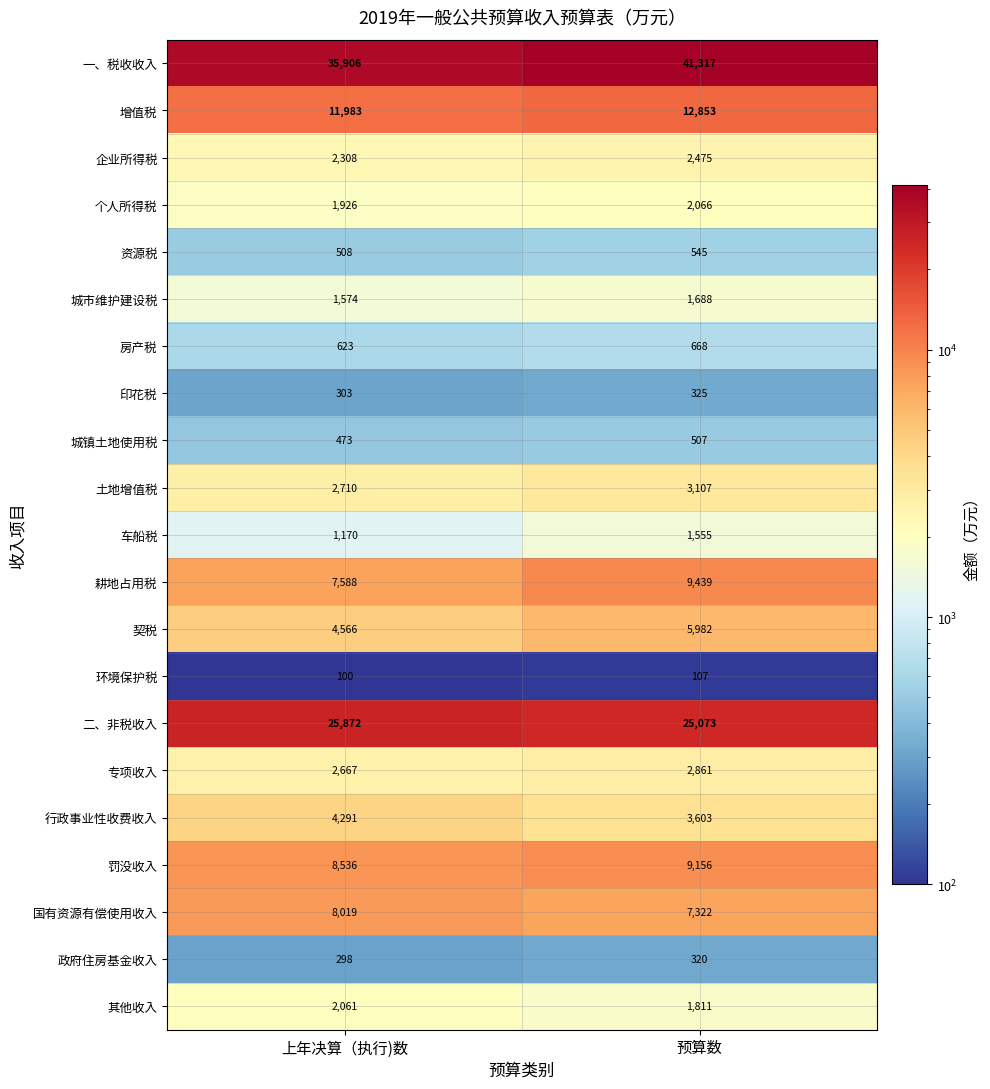

At which category is the sum across all series the highest?

预算数